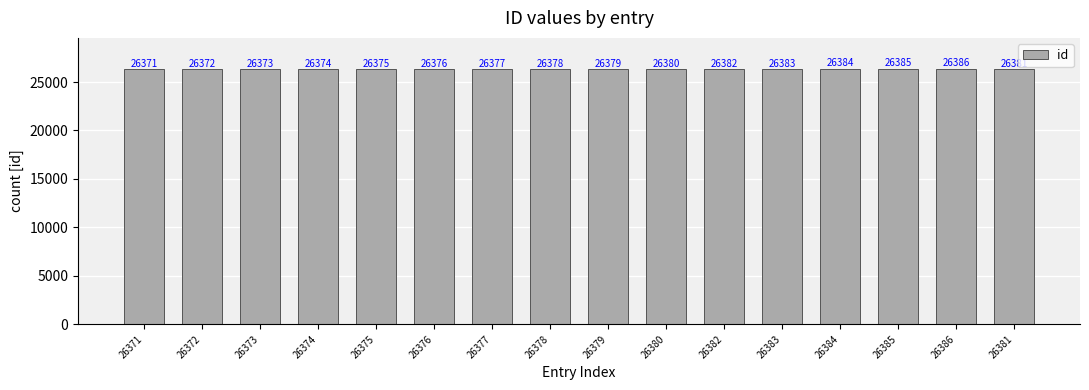

Does the chart contain any negative values?

No